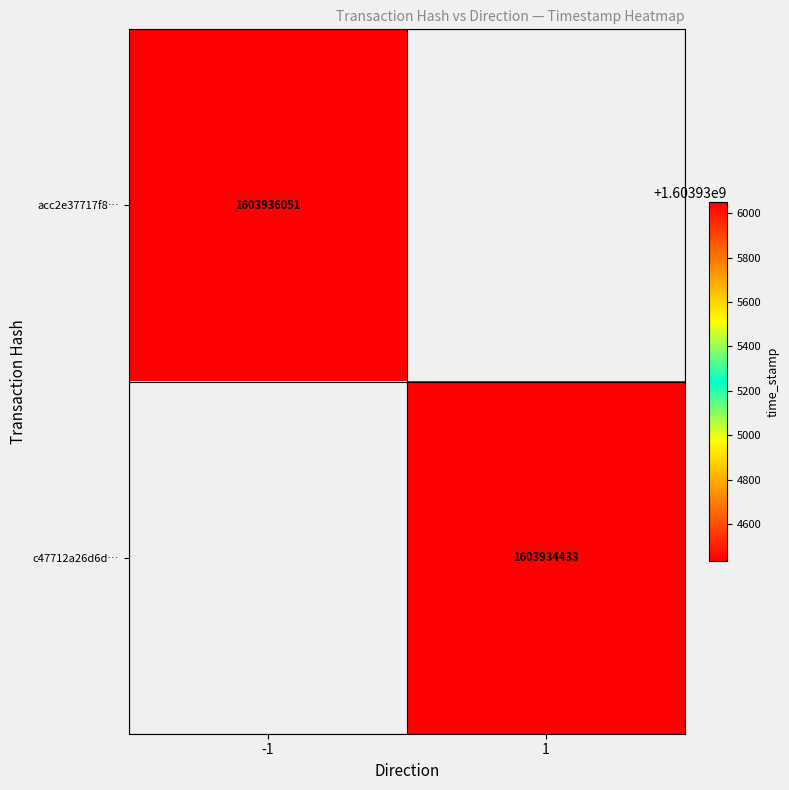

True or false: acc2e37717f8… has a value of 2510278727 at -1.

False